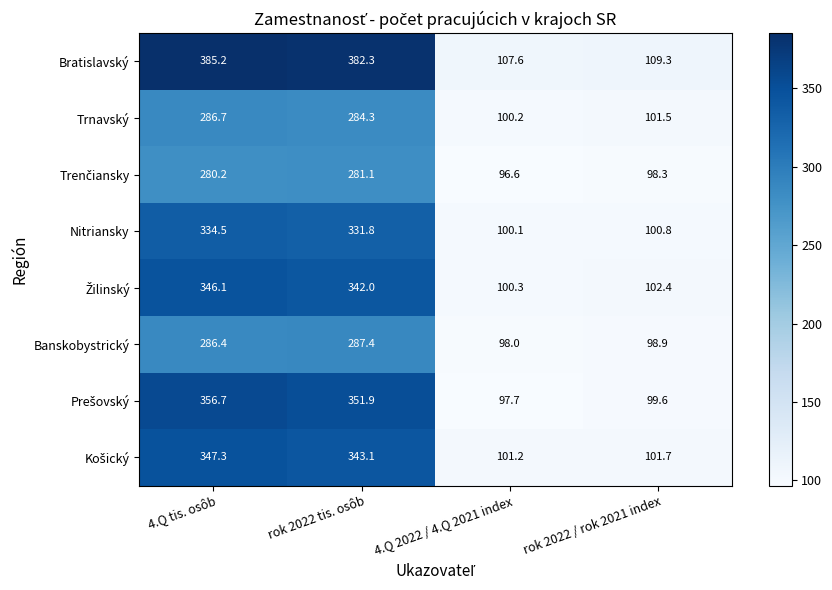

Which series has the largest total across all categories?

Bratislavský